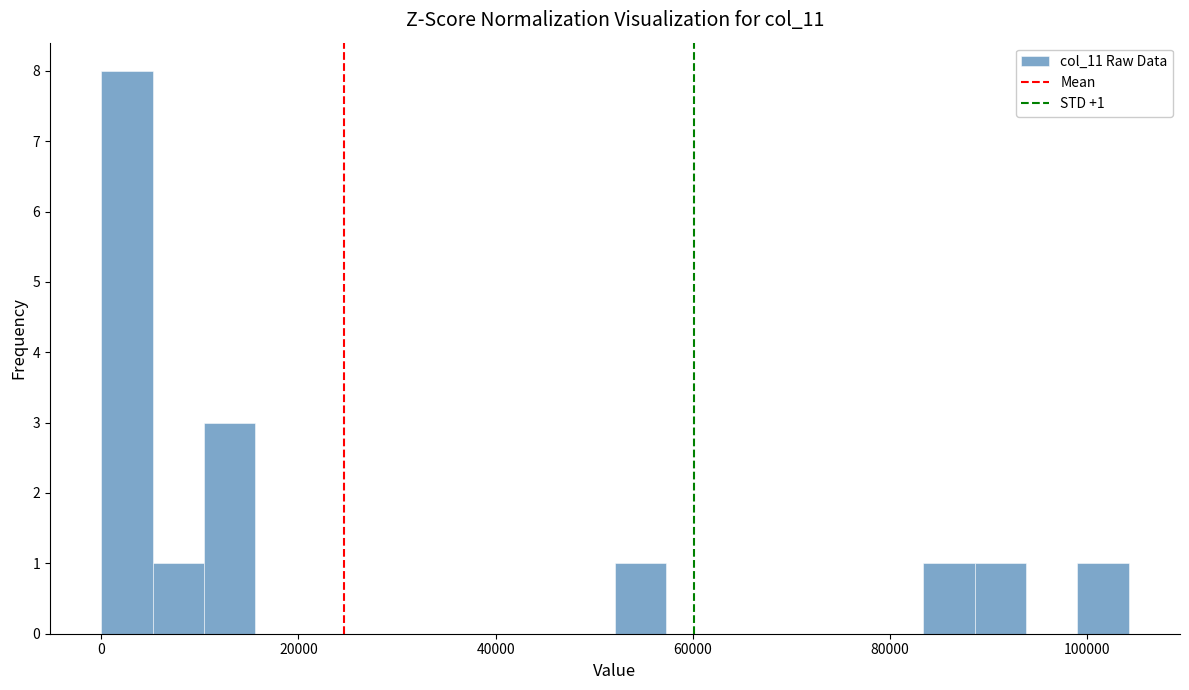

Read against the x-axis, roughly where is the centre of the tallest bar?

2000